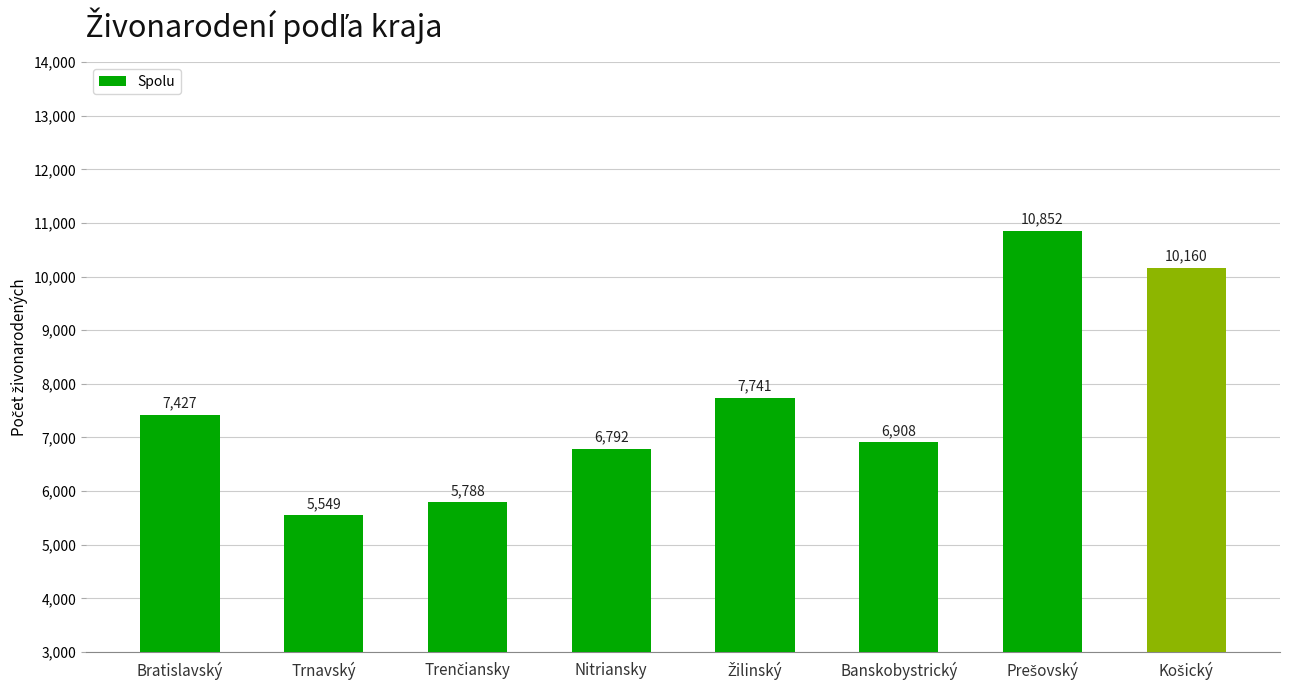

What is the label of the 1st bar from the left?

Bratislavský